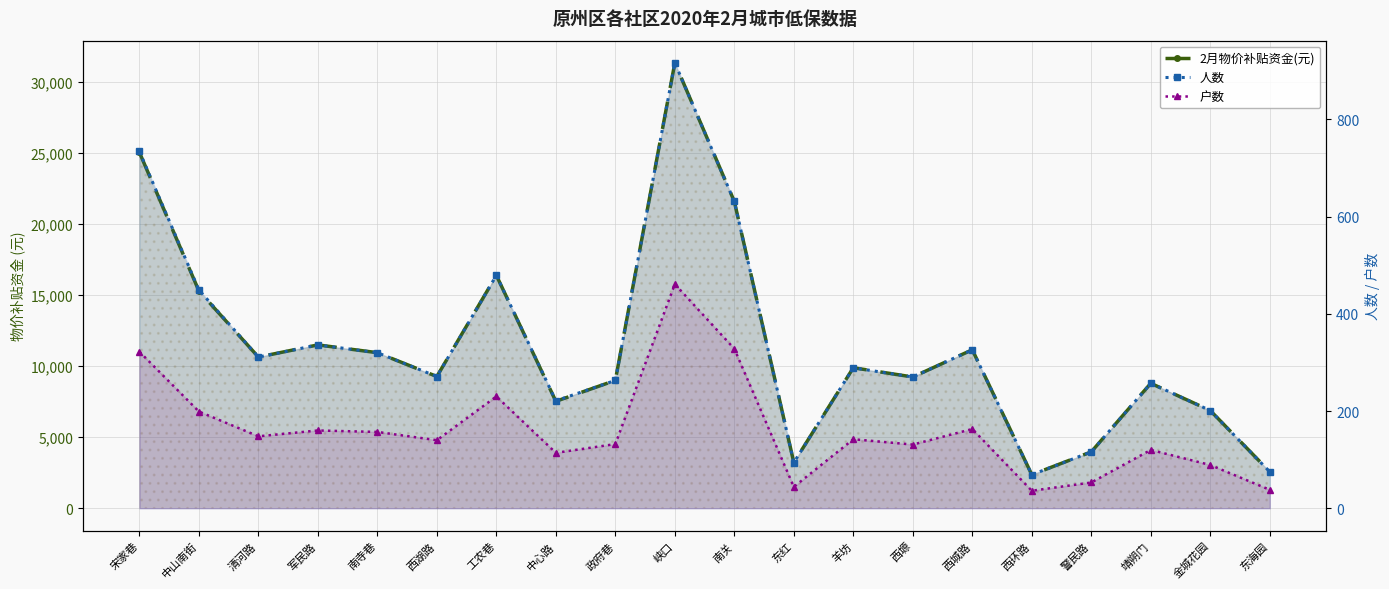

What position from the right is 清河路?

18